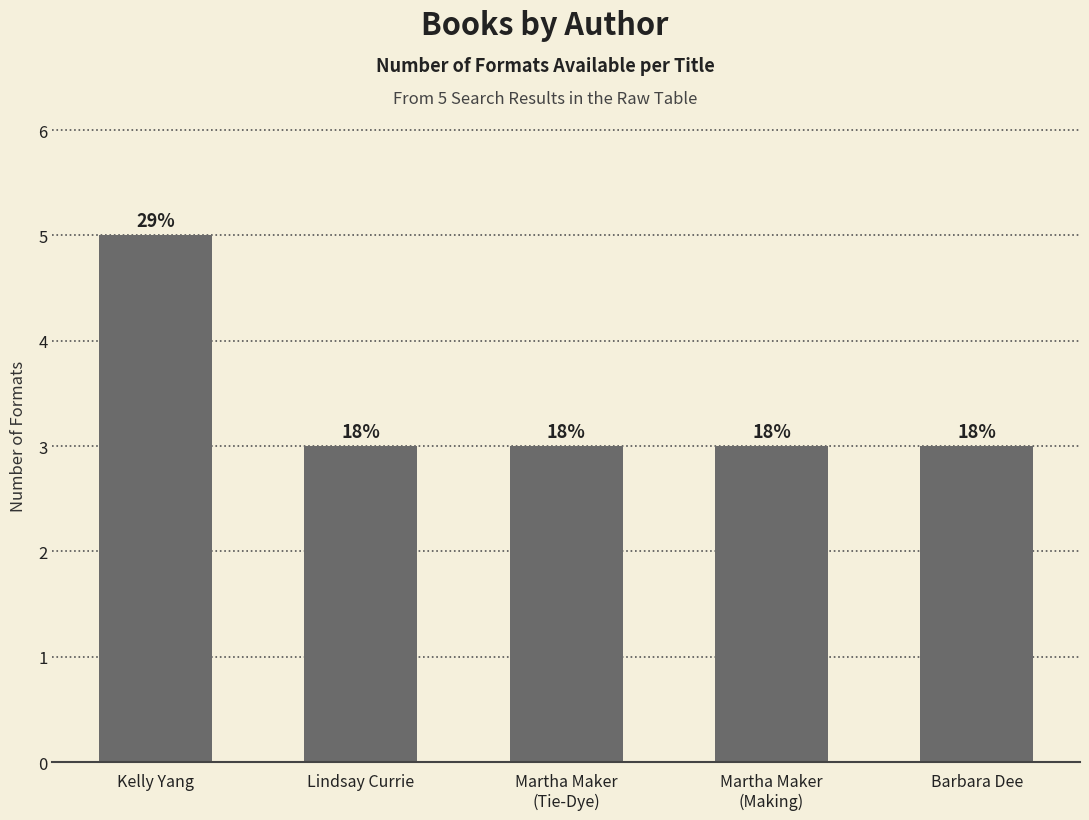

The chart shows a value of 5 at Kelly Yang. True or false?

True